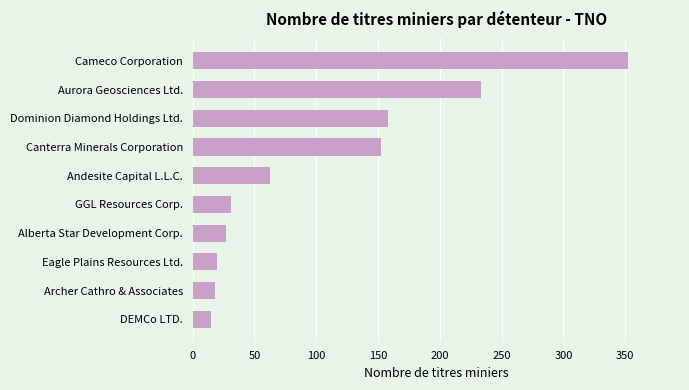

Reading top to bottom, transcribe all the data shown in this chart.

352	233	158	152	63	31	27	20	18	15